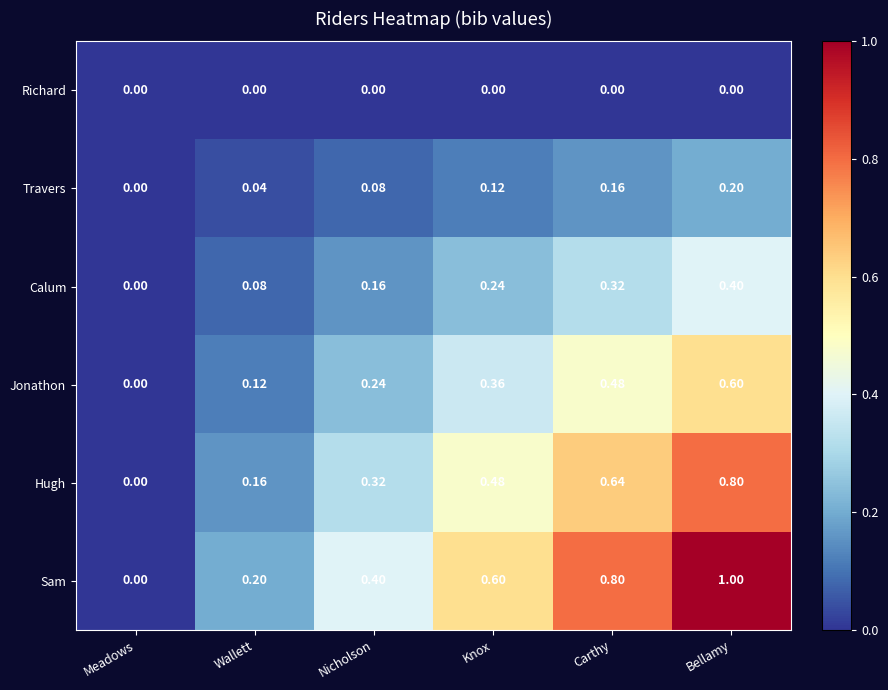

Where is Jonathon nearest to the value 0?

Meadows